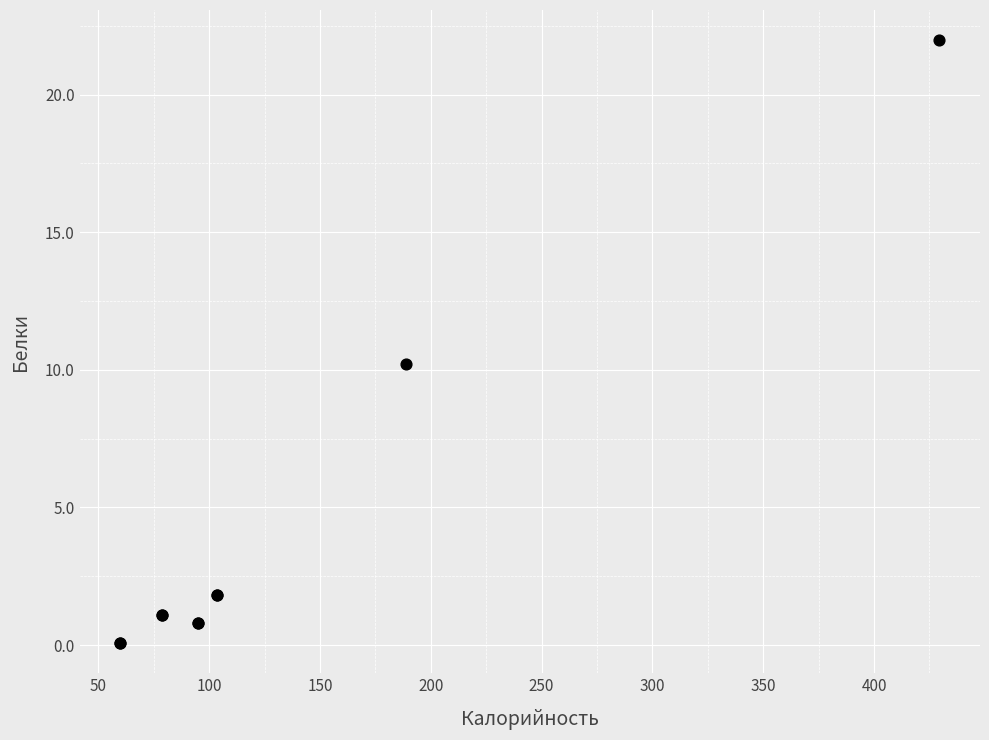

What Y value in the scatter plot is closest to 11?

10.2